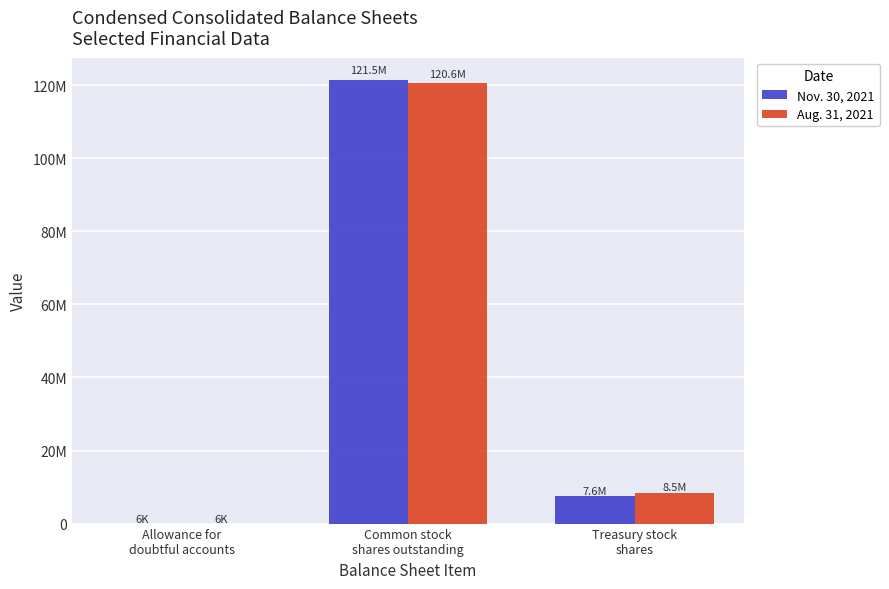

At which category is the sum across all series the highest?

Common stock
shares outstanding